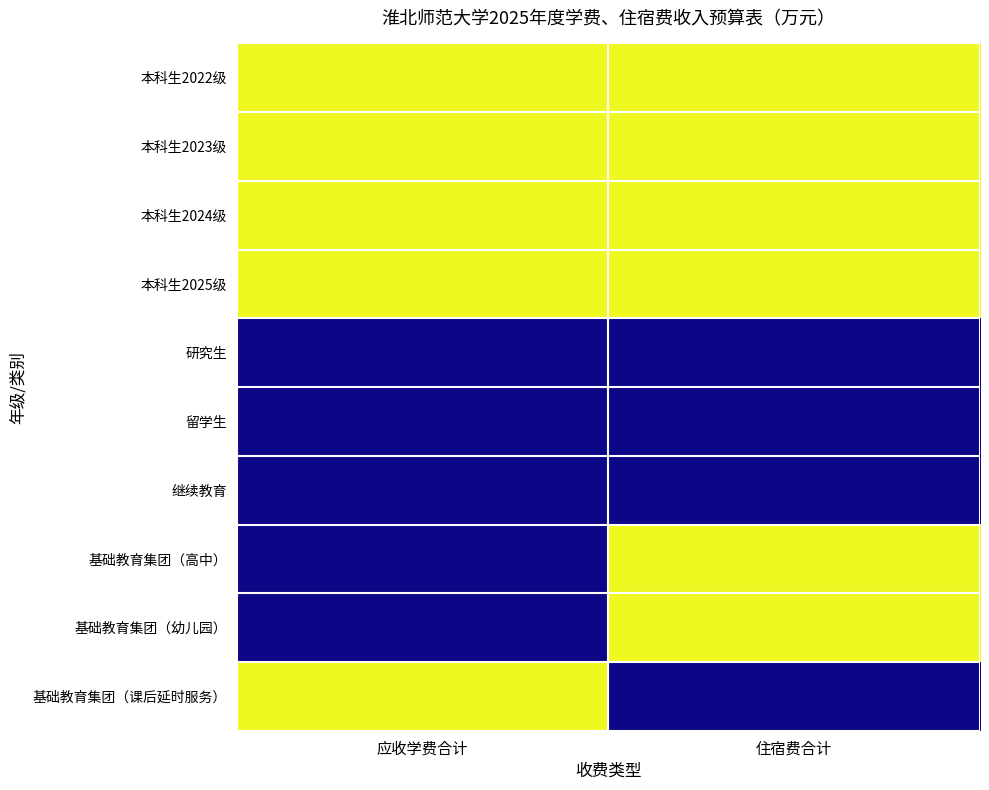

Reading right to left, list all the values displayed in this chart.

本科生2022级: 住宿费合计=1	应收学费合计=1
本科生2023级: 住宿费合计=1	应收学费合计=1
本科生2024级: 住宿费合计=1	应收学费合计=1
本科生2025级: 住宿费合计=1	应收学费合计=1
研究生: 住宿费合计=0	应收学费合计=0
留学生: 住宿费合计=0	应收学费合计=0
继续教育: 住宿费合计=0	应收学费合计=0
基础教育集团（高中）: 住宿费合计=1	应收学费合计=0
基础教育集团（幼儿园）: 住宿费合计=1	应收学费合计=0
基础教育集团（课后延时服务）: 住宿费合计=0	应收学费合计=1